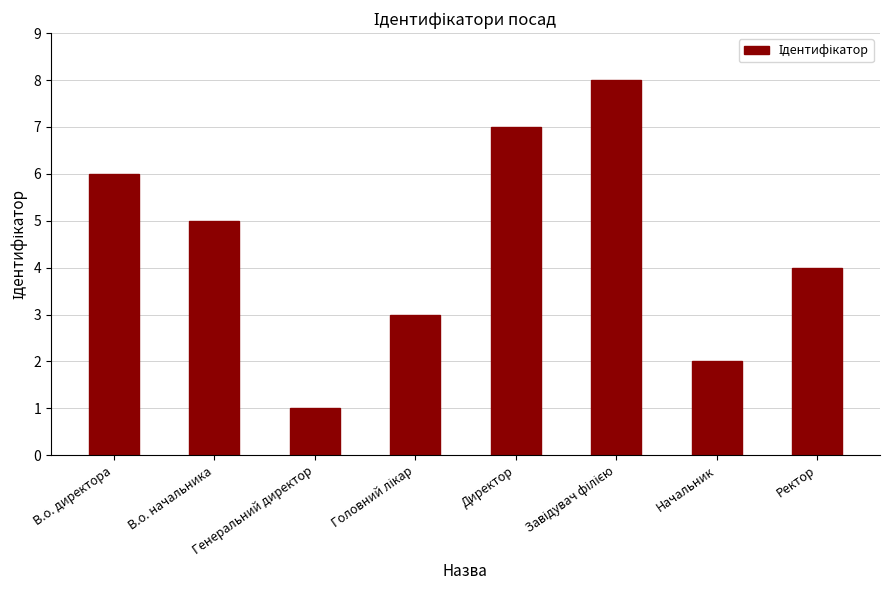

What is the label of the 6th bar from the right?

Генеральний директор